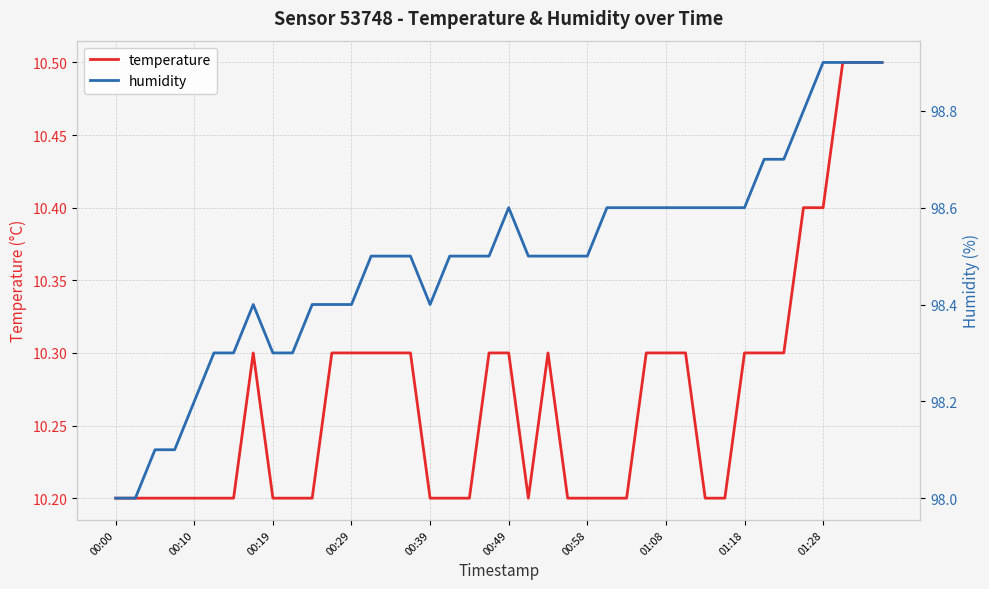

The humidity series shows 98.6 at 26. True or false?

True